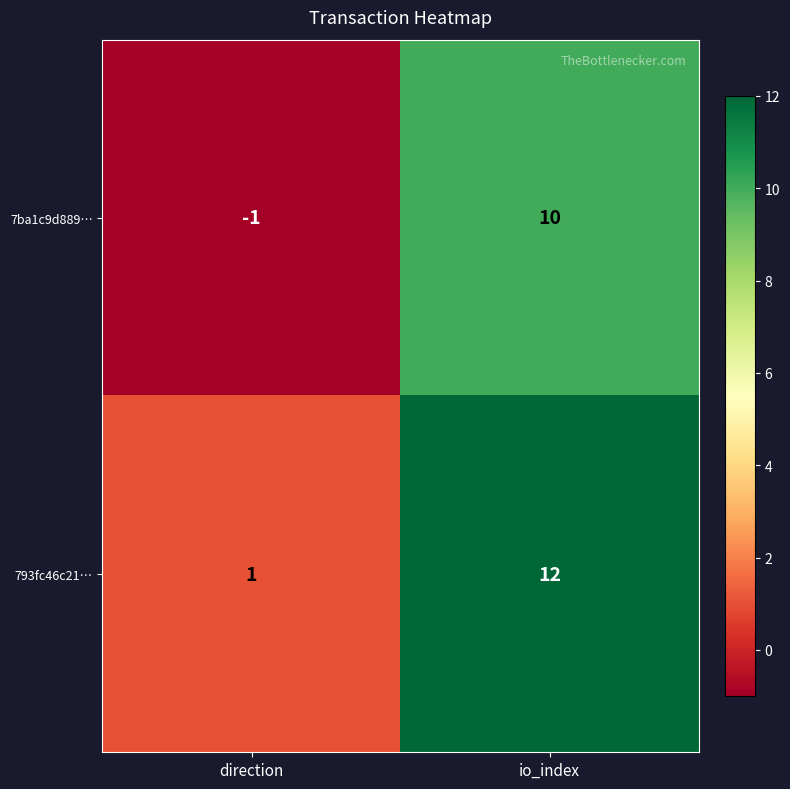

At which category does the chart reach its peak across all series?

io_index